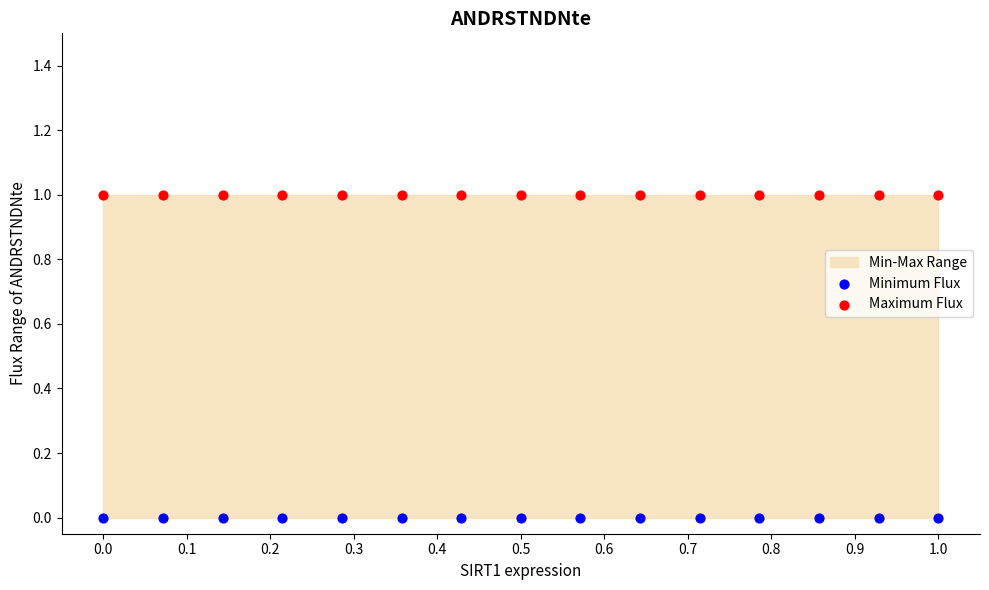

Which series contains the highest Y value?

Maximum Flux